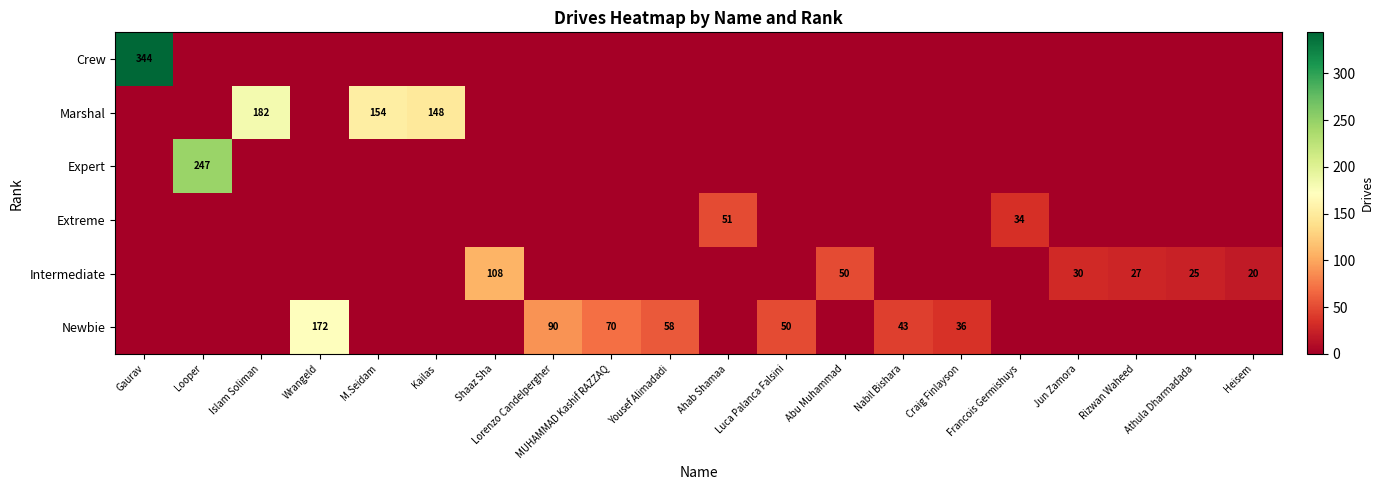

At which category does the chart reach its minimum across all series?

Looper